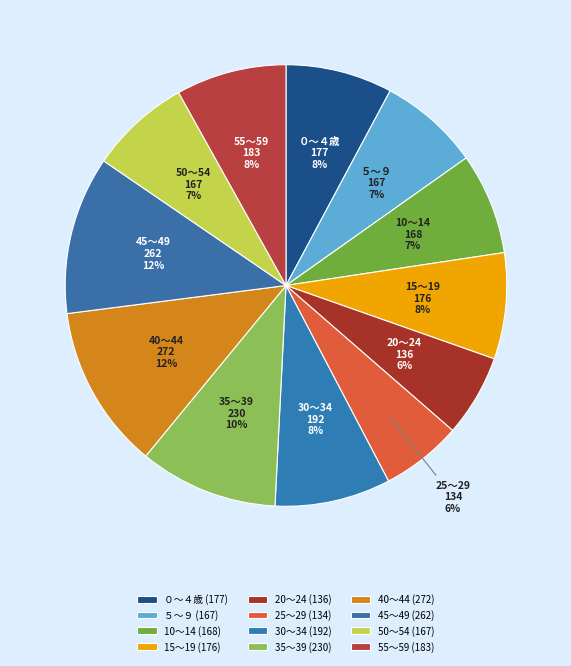

How many slices are in this pie chart?

12